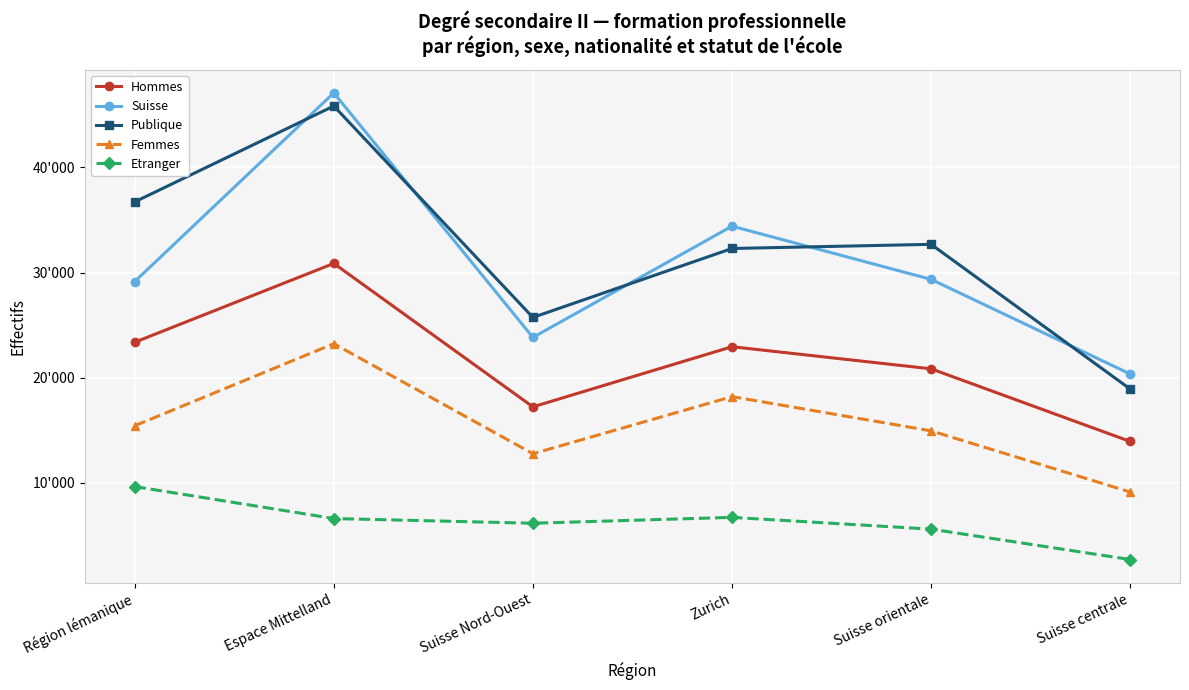

What are all the series names shown in the legend?

Hommes, Suisse, Publique, Femmes, Etranger